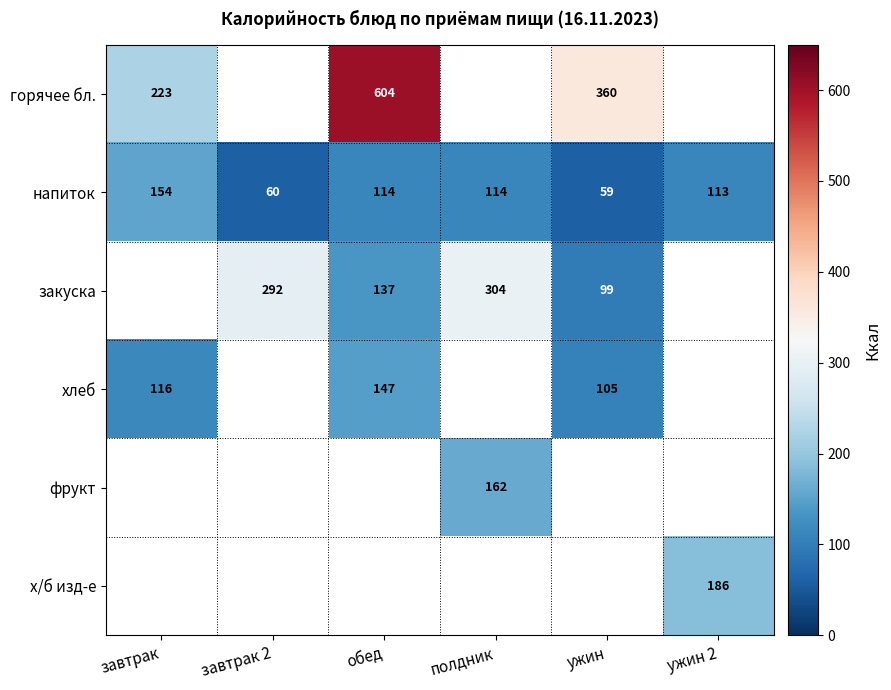

What is the maximum value shown in the chart?

604.0